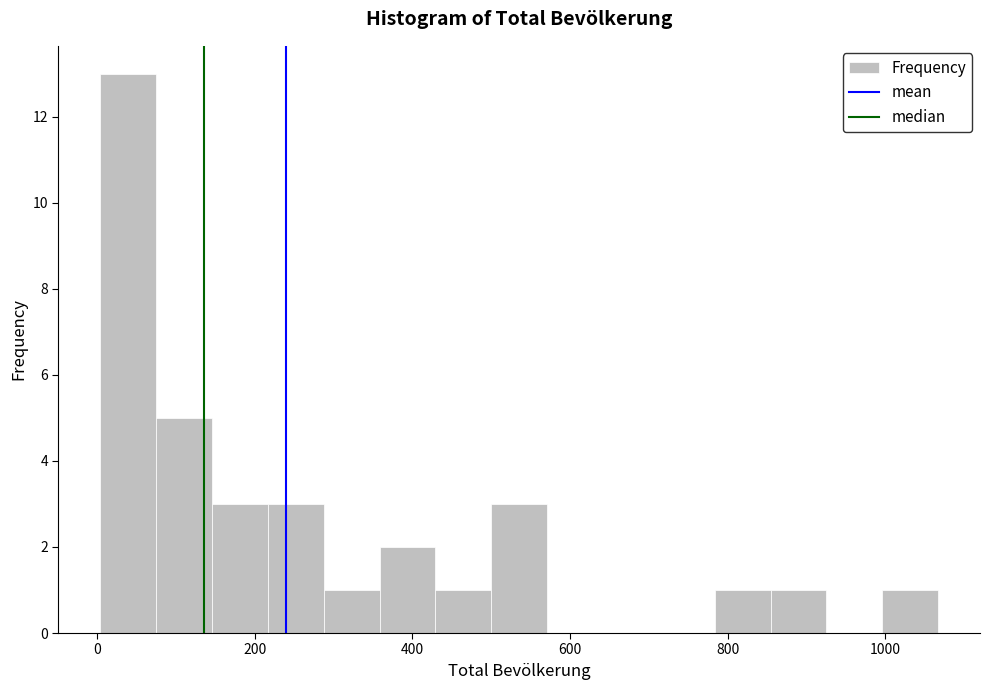

Read against the x-axis, roughly where is the centre of the tallest bar?

40